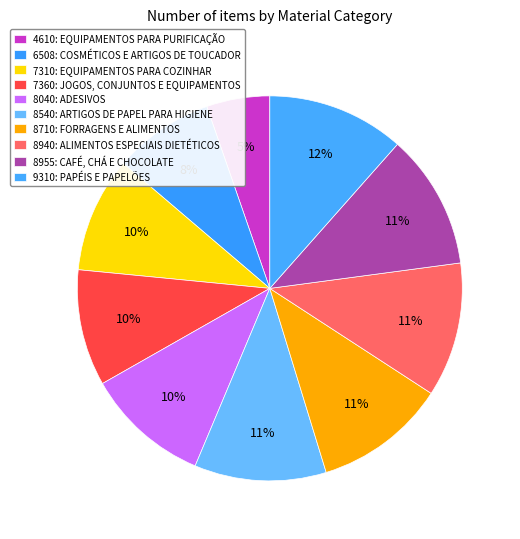

The 4610: EQUIPAMENTOS PARA PURIFICAÇÃO slice represents 18% of the pie. True or false?

False